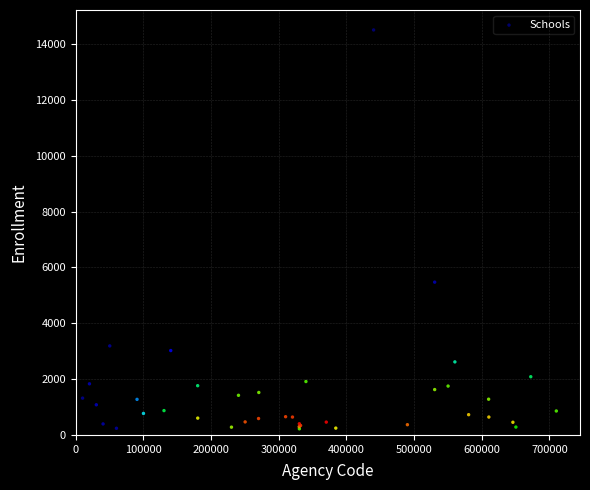

What Y value in the scatter plot is closest to 7361?

5472